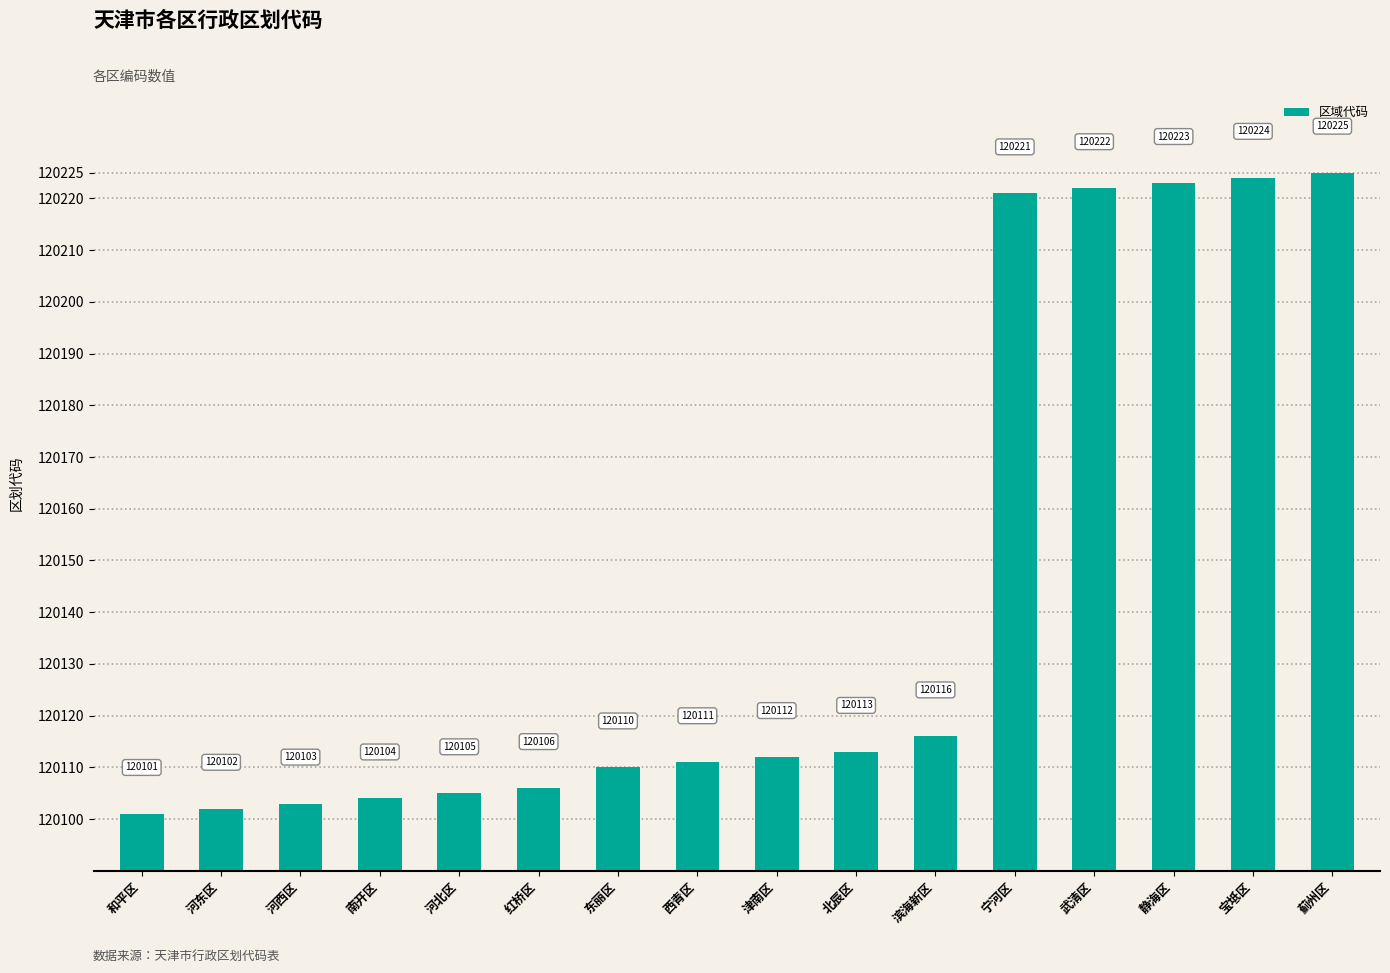

Is it true that the value at 和平区 is 120101?

True